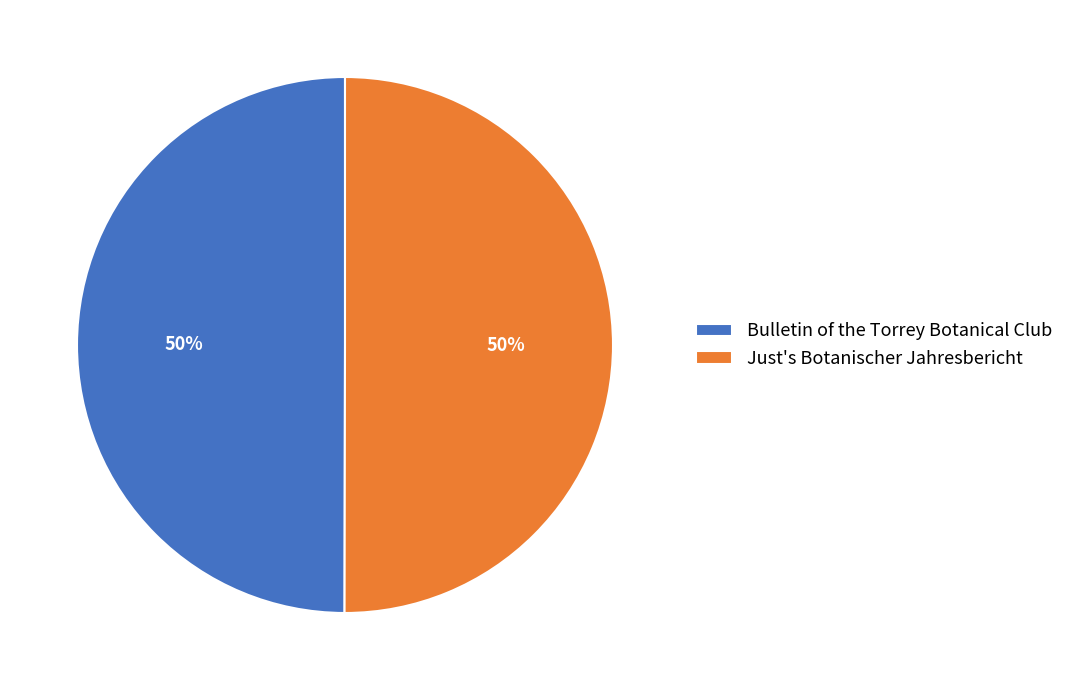

To the nearest percent, what is the combined percentage of Bulletin of the Torrey Botanical Club and Just's Botanischer Jahresbericht?

100%